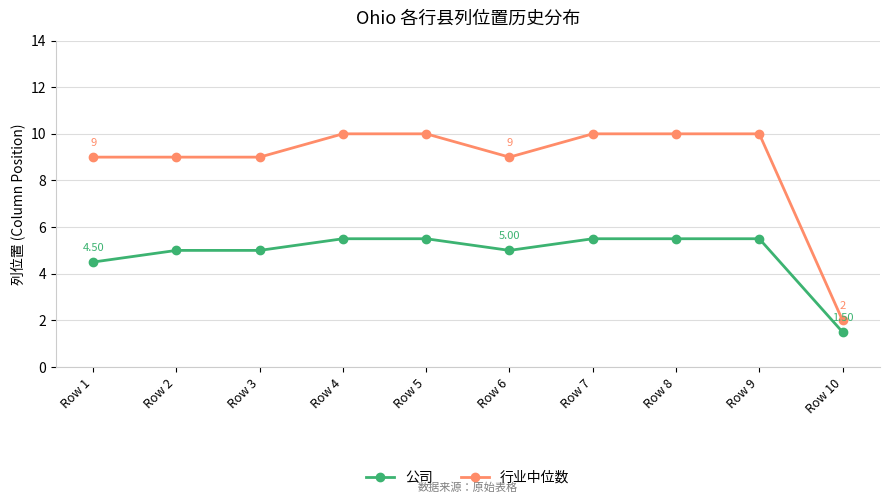

At how many categories does at least one series exceed 8?

9